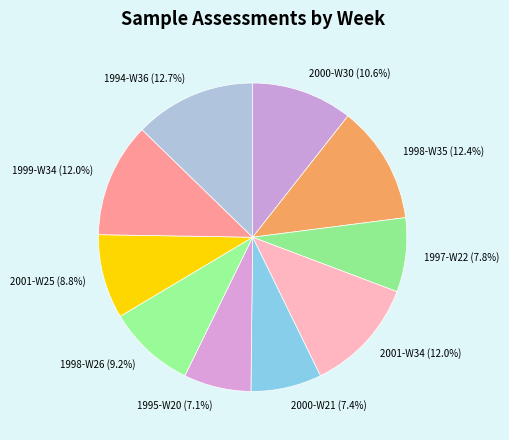

Does any single category account for the majority?

No